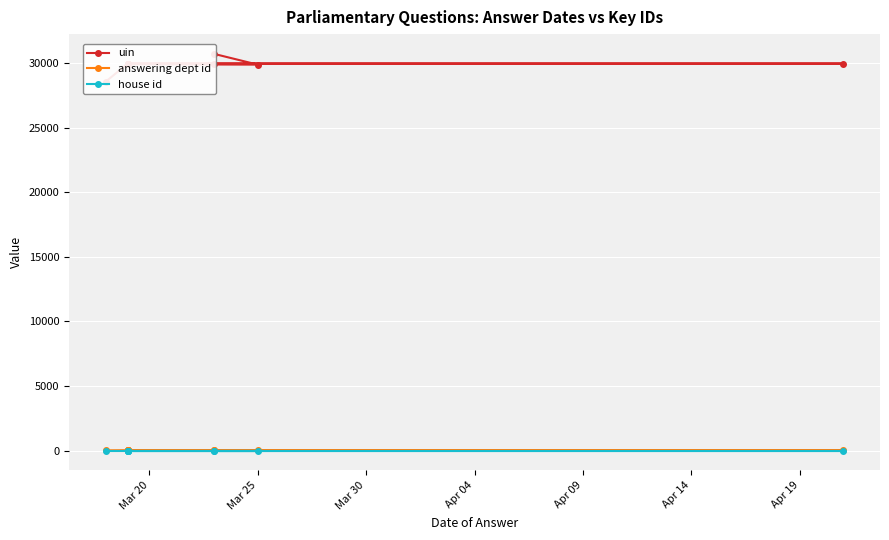

At which label does house id reach its minimum?

Mar 20